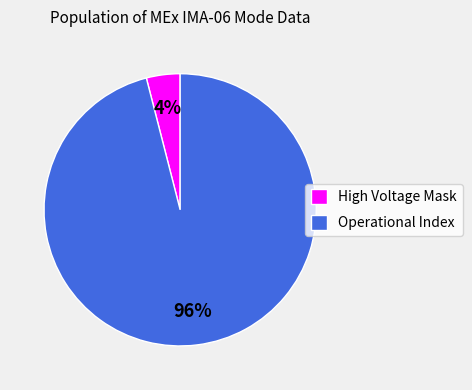

Count the number of slices in the pie.

2